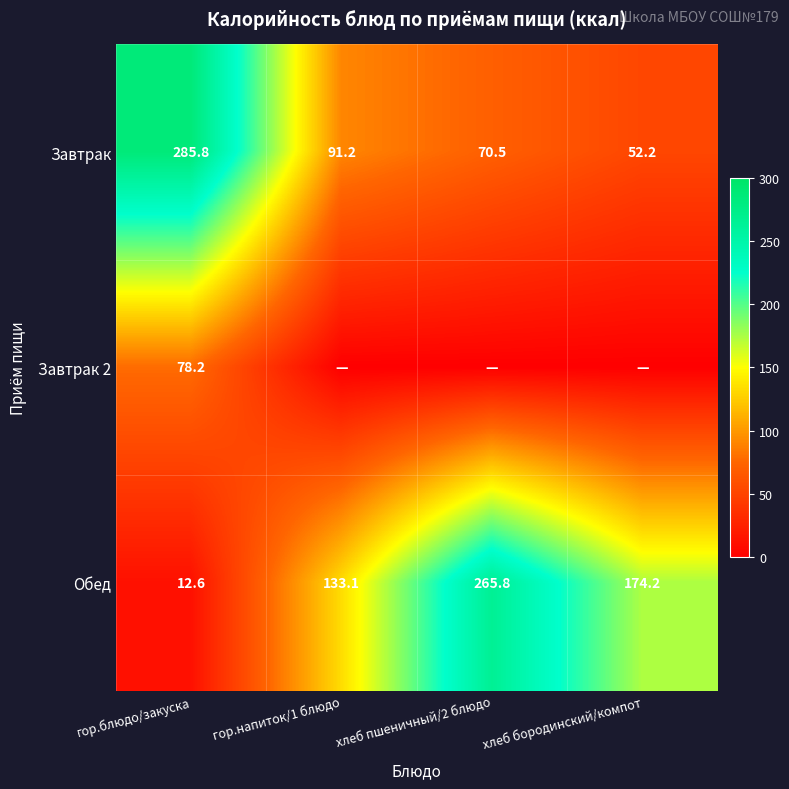

Rank the categories by Завтрак value from lowest to highest.

хлеб бородинский/компот, хлеб пшеничный/2 блюдо, гор.напиток/1 блюдо, гор.блюдо/закуска